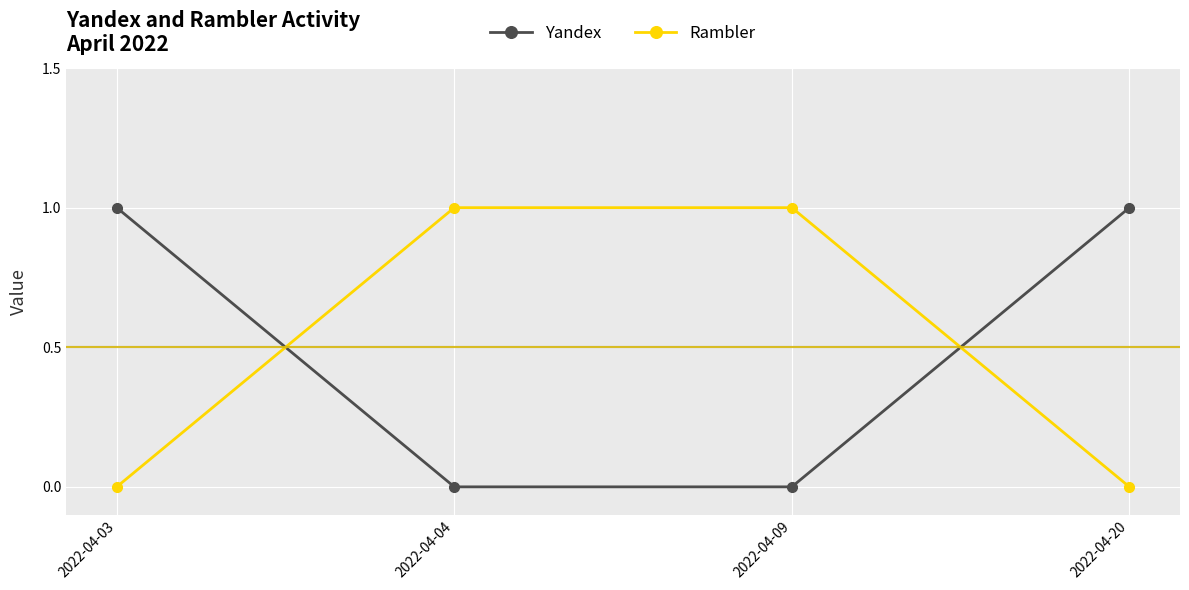

How many data points in Yandex are less than 1?

2